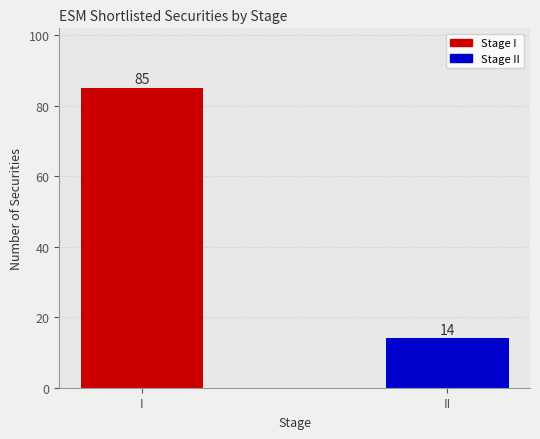

Where is the data nearest to the value 49?

II